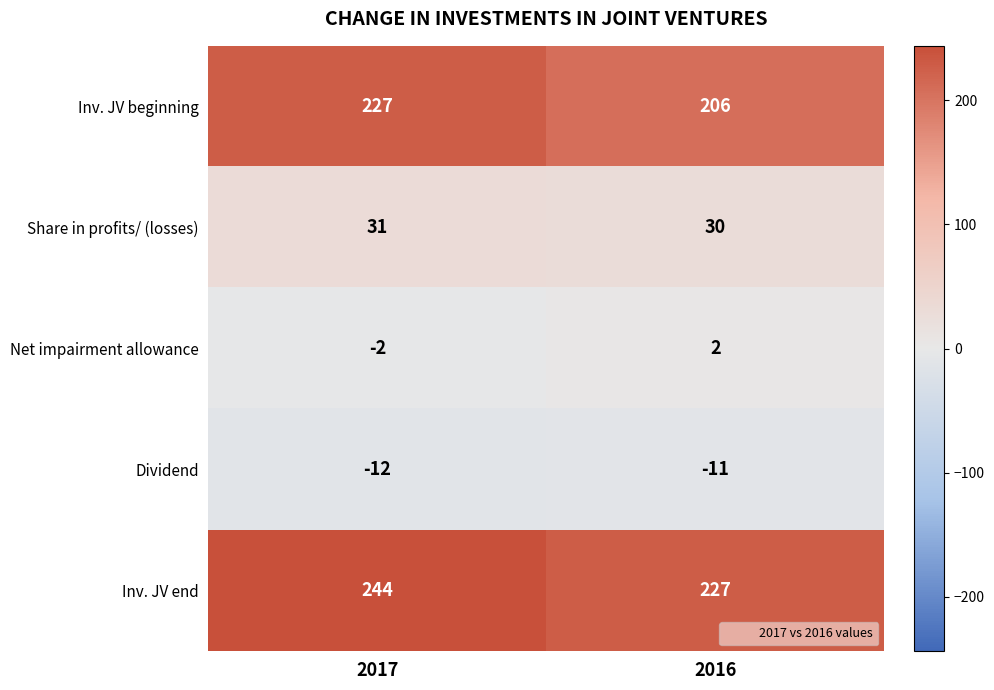

True or false: Dividend has a value of -17 at 2017.

False